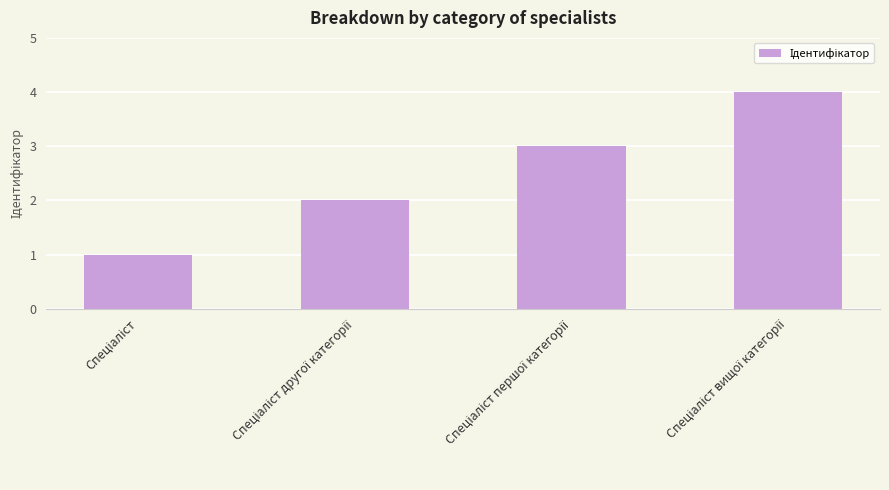

What is the value of the 1st bar from the left?

1